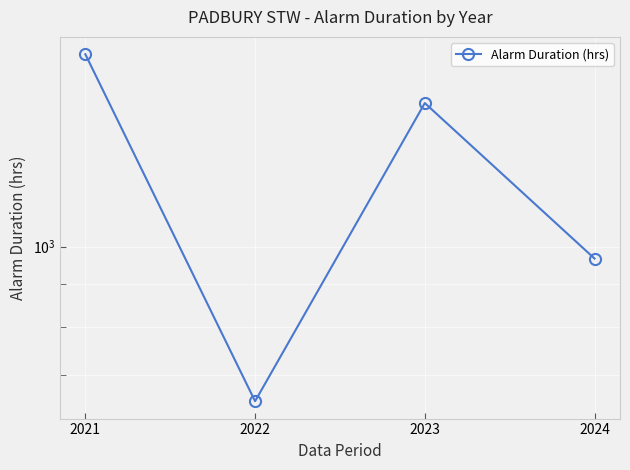

How many lines are shown in the chart?

1